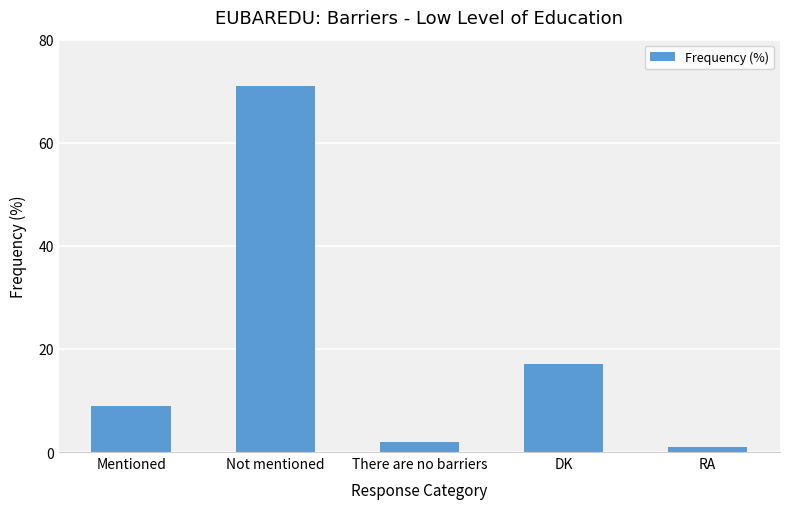

What is the label of the 2nd bar from the left?

Not mentioned